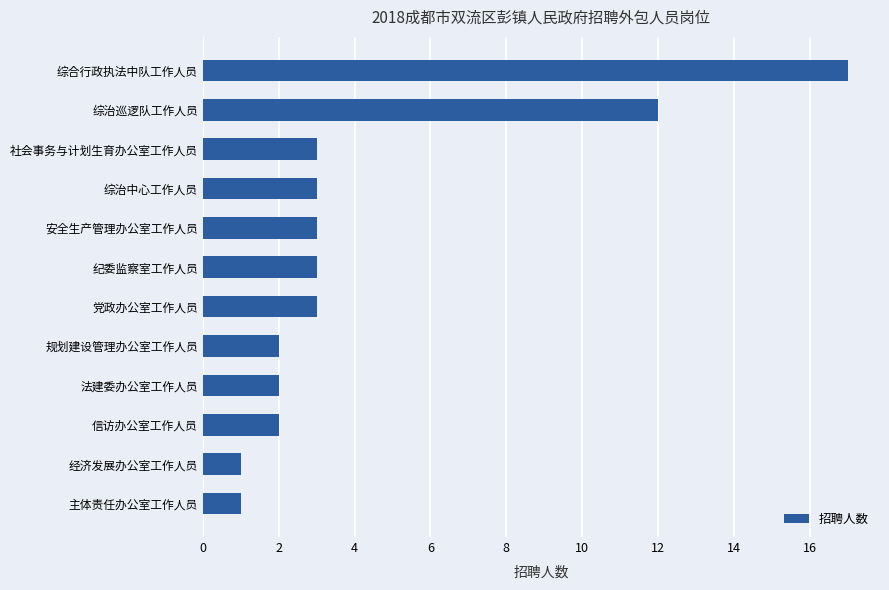

Does the chart contain stacked bars?

No